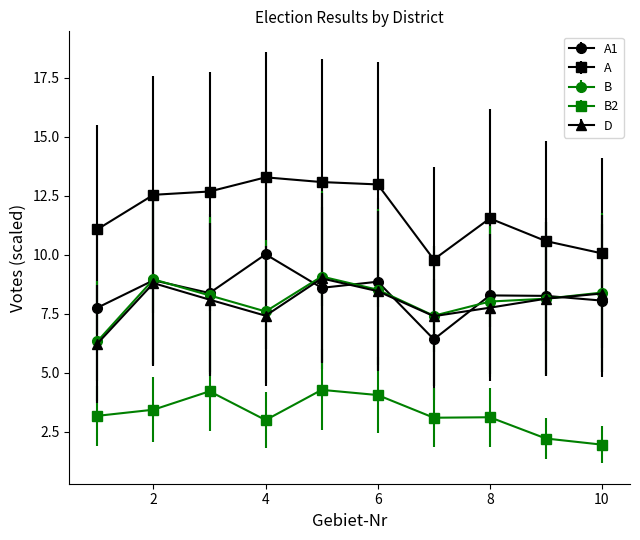

What is the greatest value displayed?

13.3